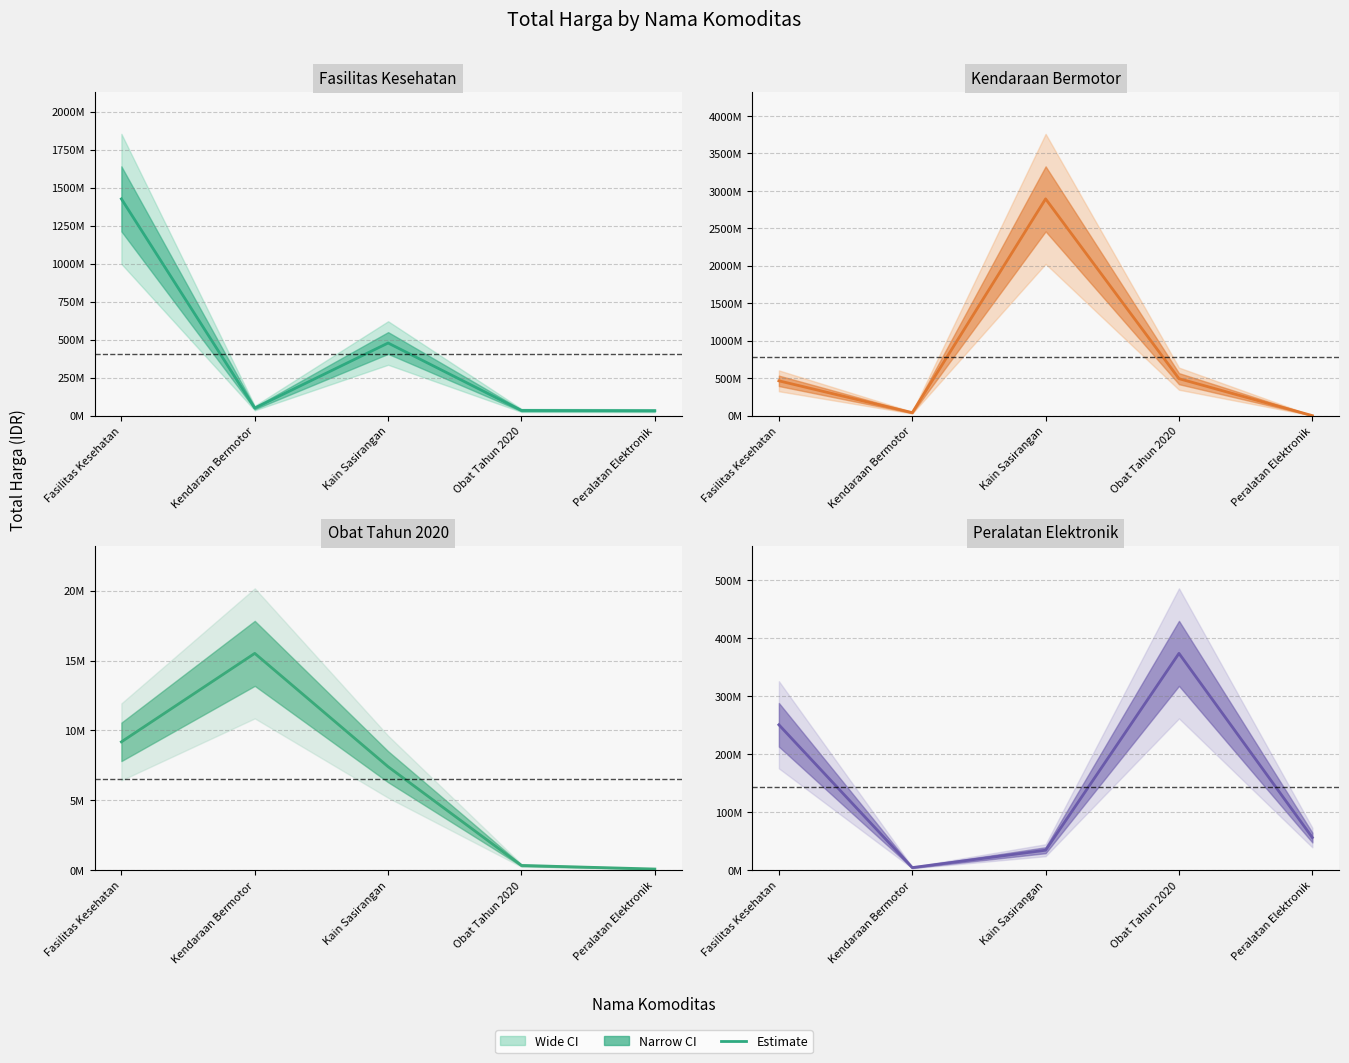

Is it true that Kendaraan Bermotor equals 261595412 at Fasilitas Kesehatan?

False